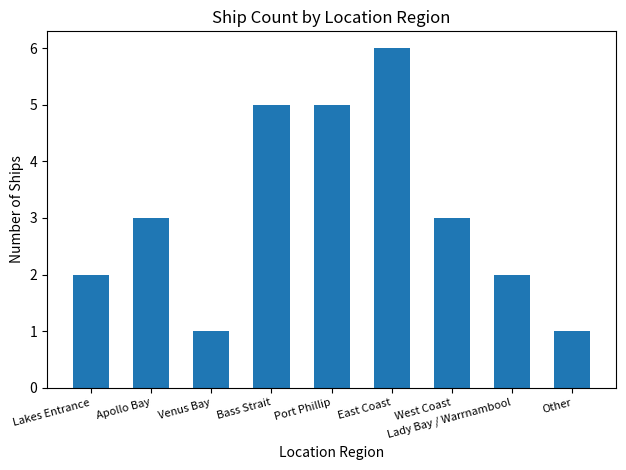

How many series are shown in this chart?

1